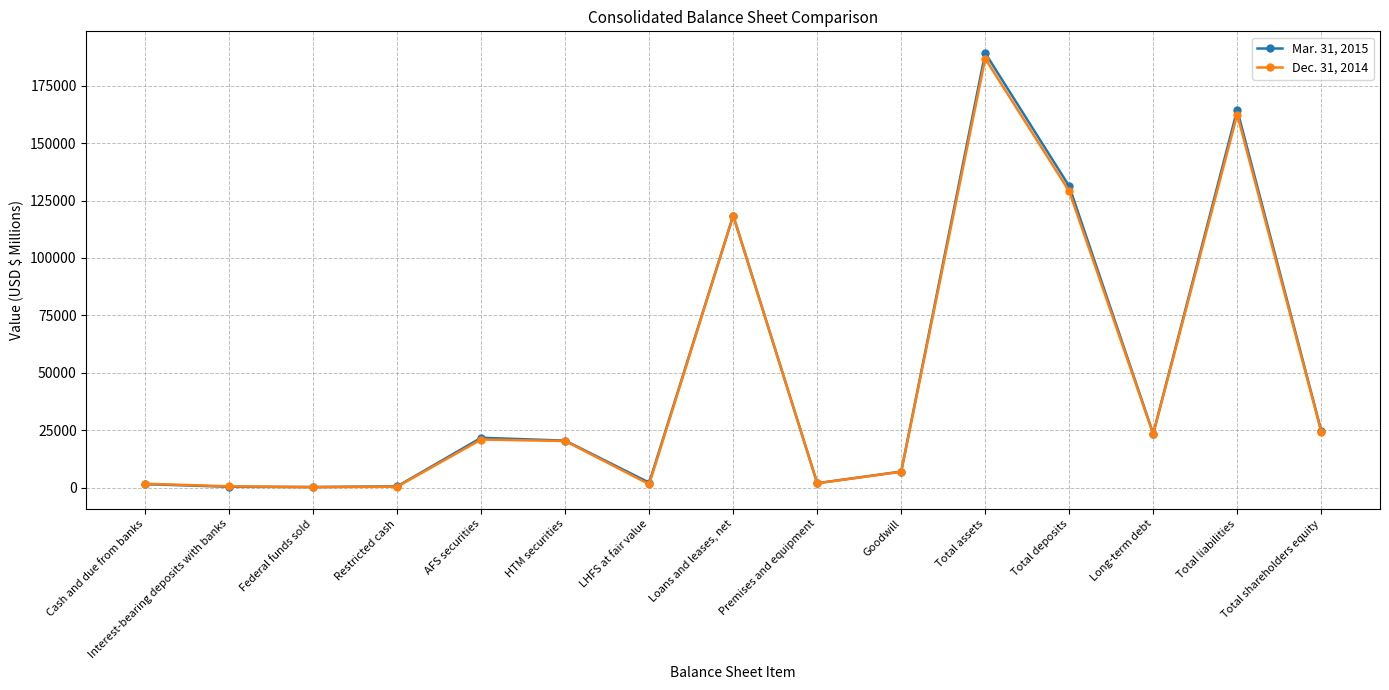

What is the label of the 1st point from the right?

Total shareholders equity